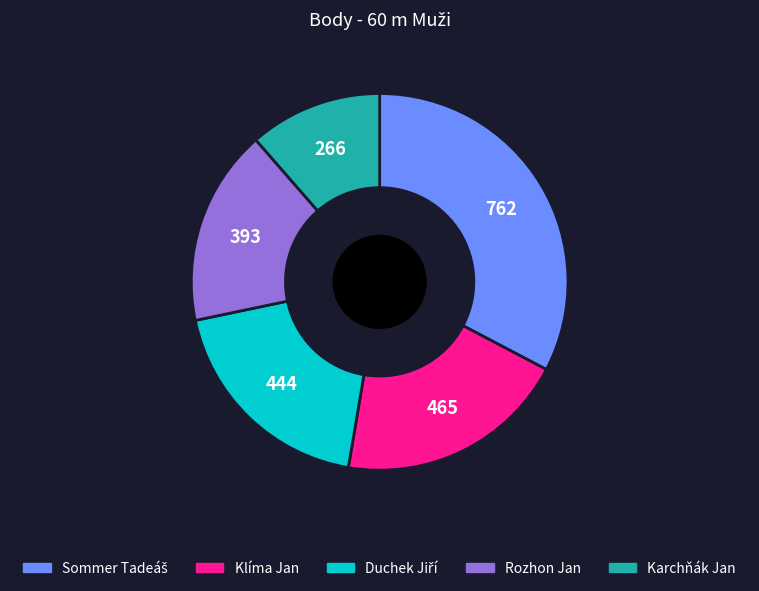

Is Karchňák Jan the majority of the pie?

No